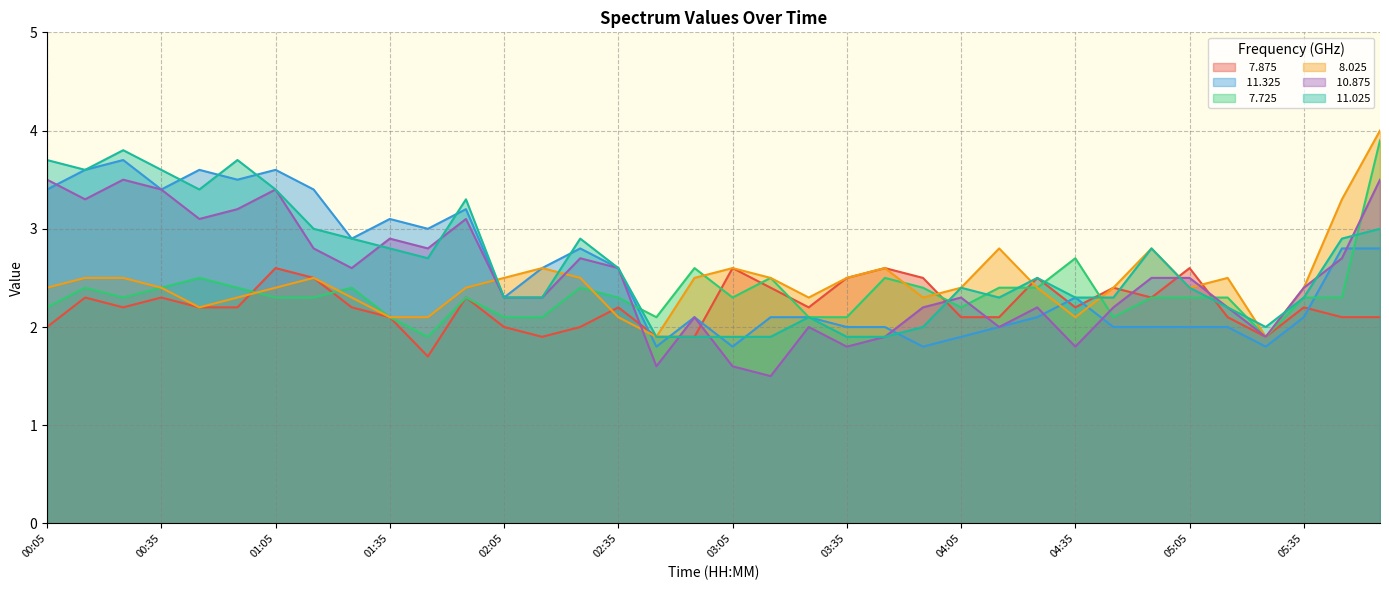

In  11.025, how many points are higher than both neighbors (excluding endpoints)?

8